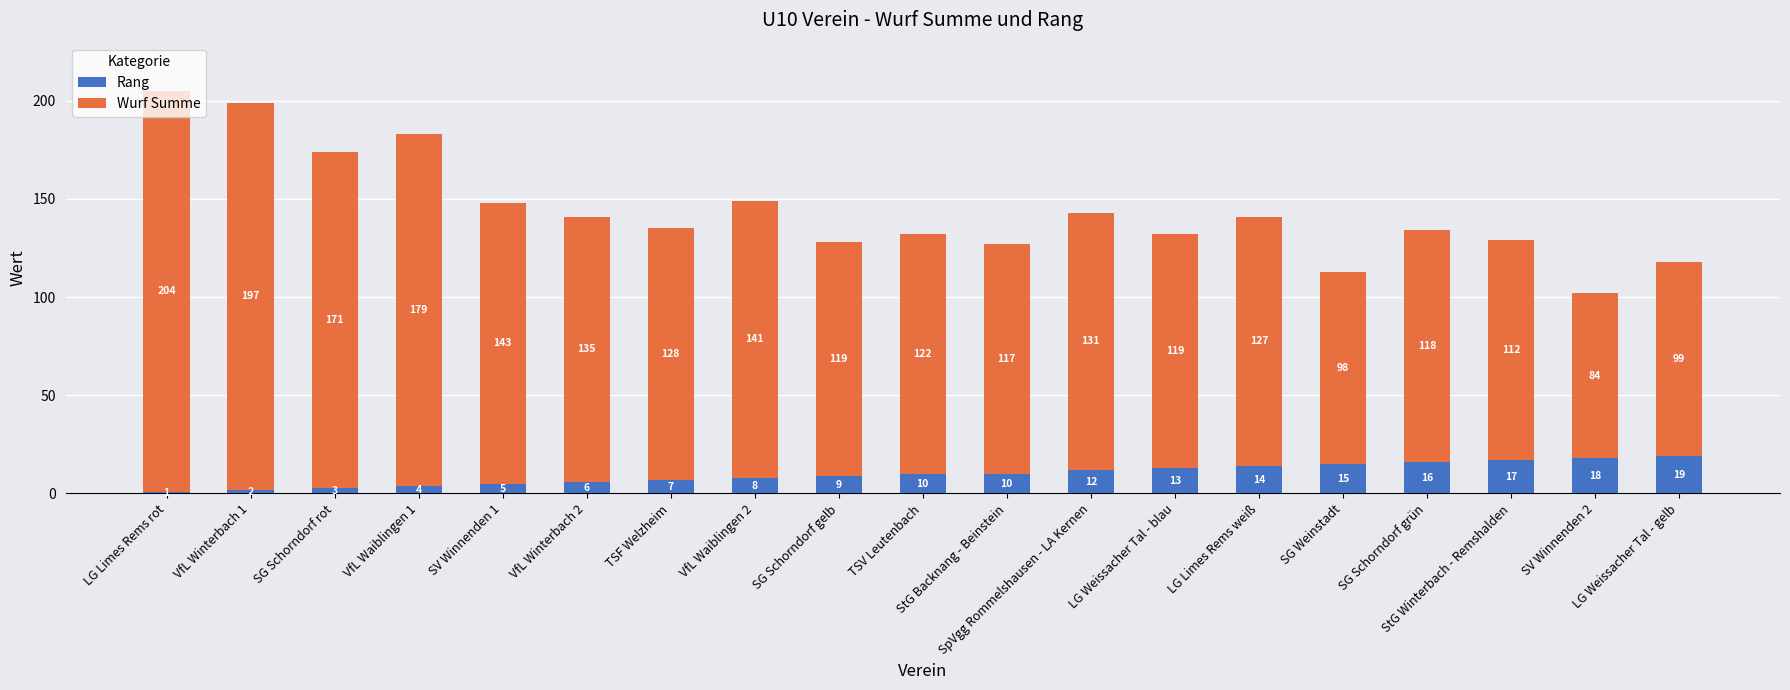

What is the difference between the second highest and minimum values in the Rang series?

17